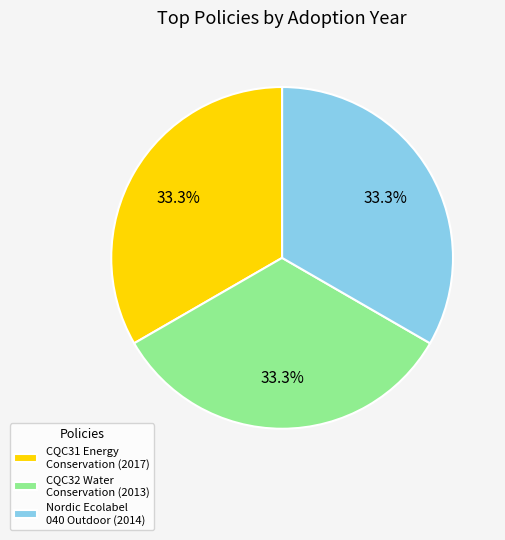

Is there any slice that represents more than half of the pie?

No